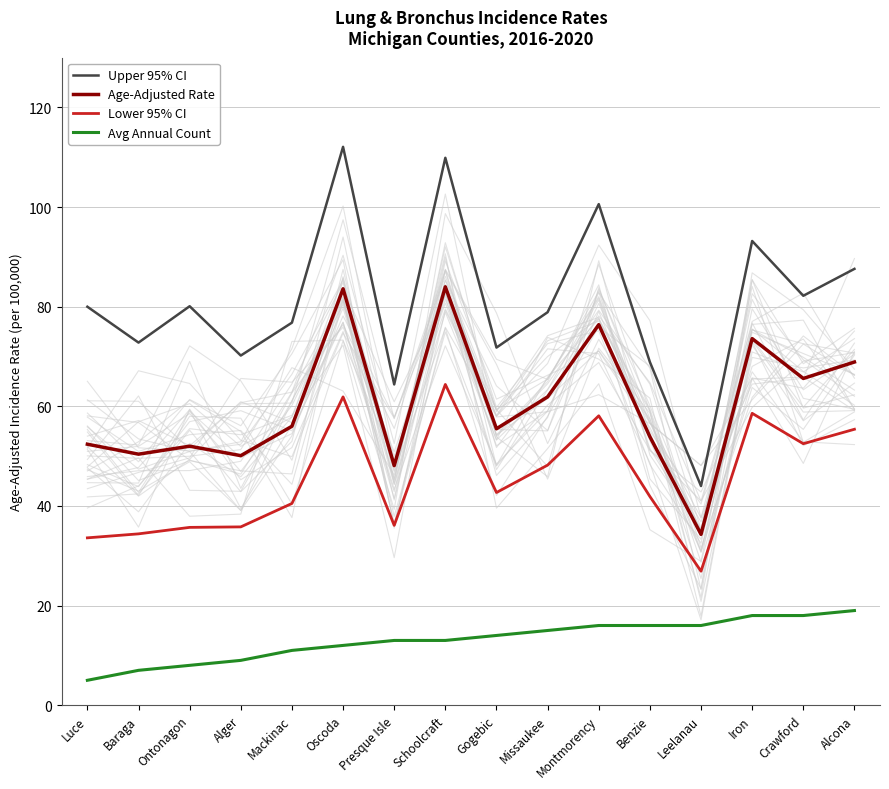

At which category does the chart reach its peak across all series?

Oscoda